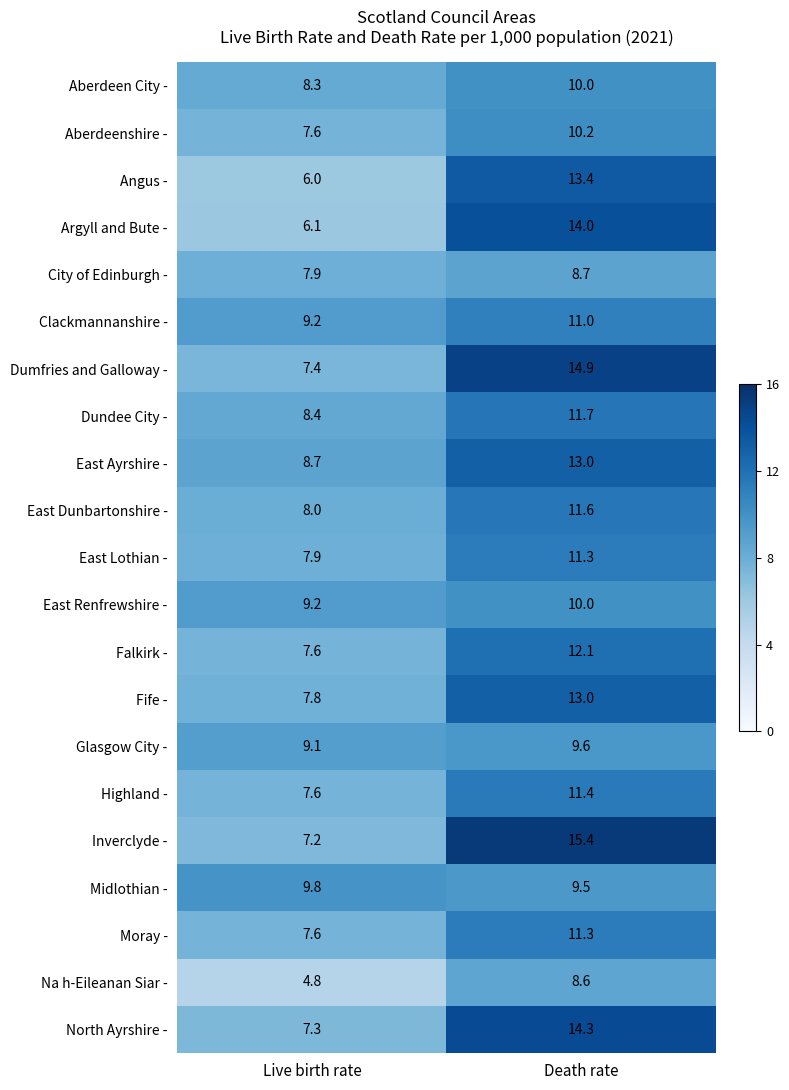

What is the average value of the Clackmannanshire - series?

10.1